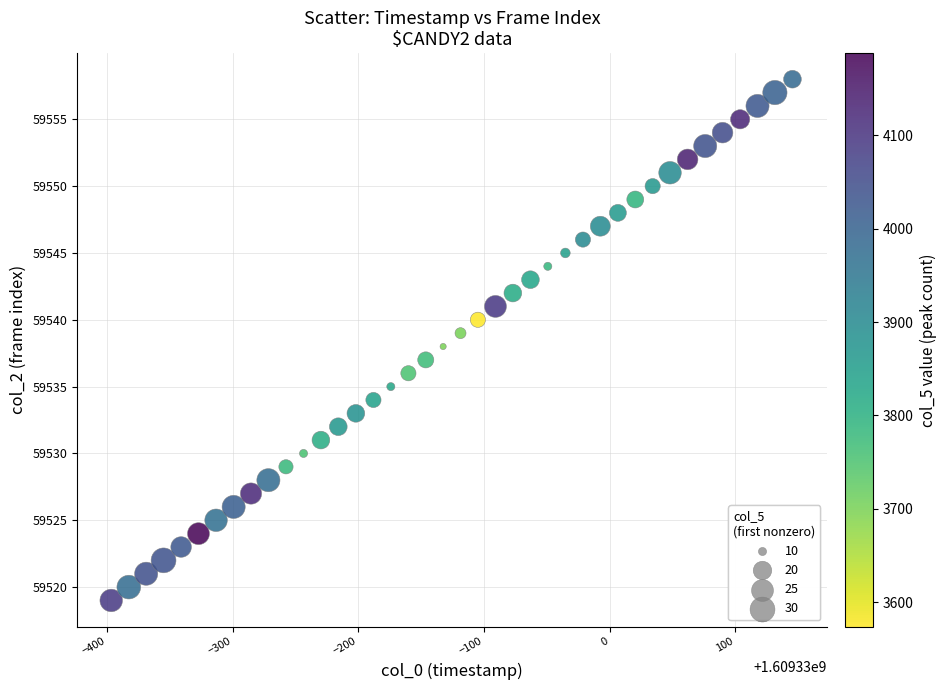

What is the range of Y values (max minus min)?

39